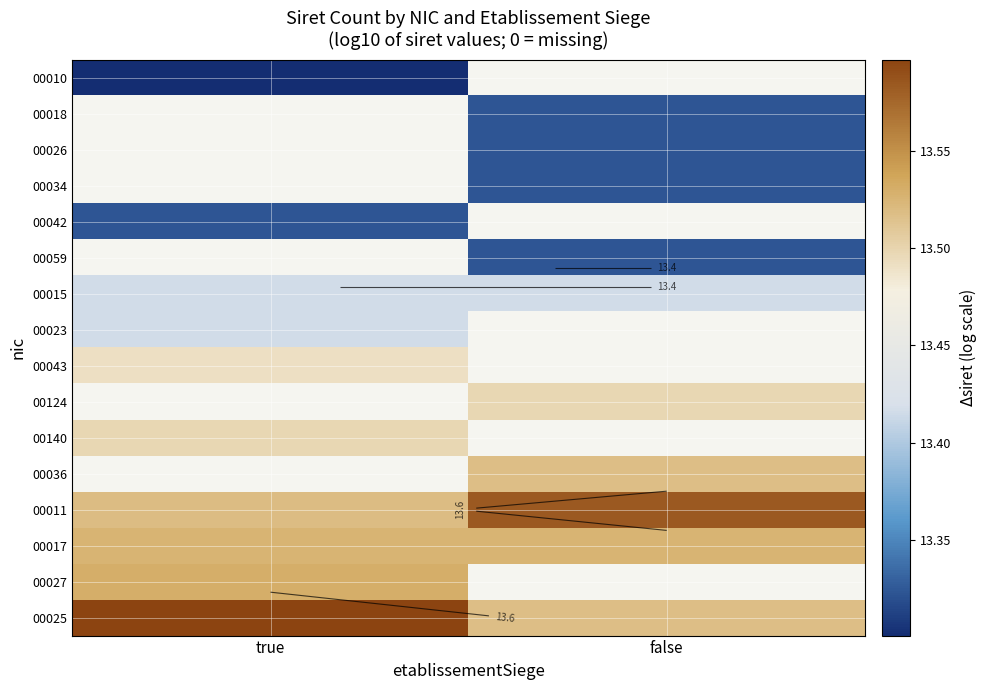

Rank the series by their maximum value, from lowest to highest.

00010, 00018, 00026, 00034, 00042, 00059, 00015, 00023, 00043, 00124, 00140, 00036, 00017, 00027, 00011, 00025